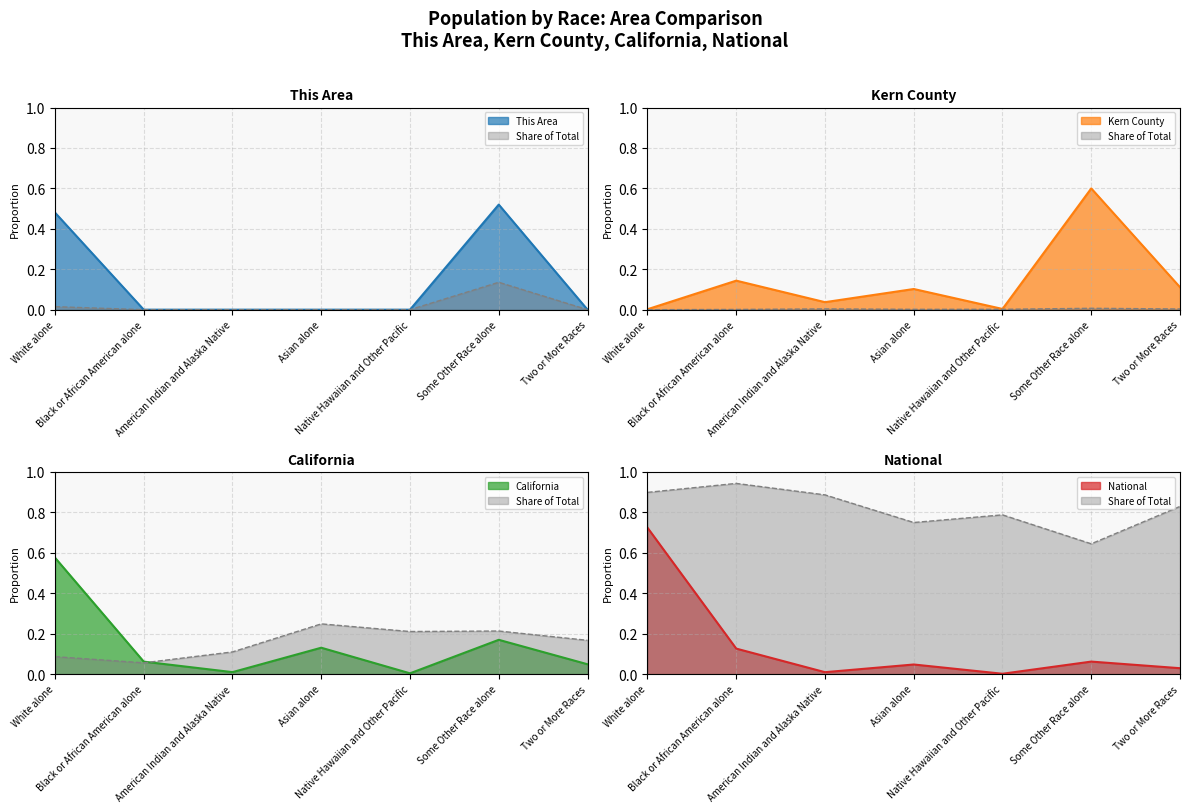

What is the difference between the maximum and minimum values in the National series?

0.7